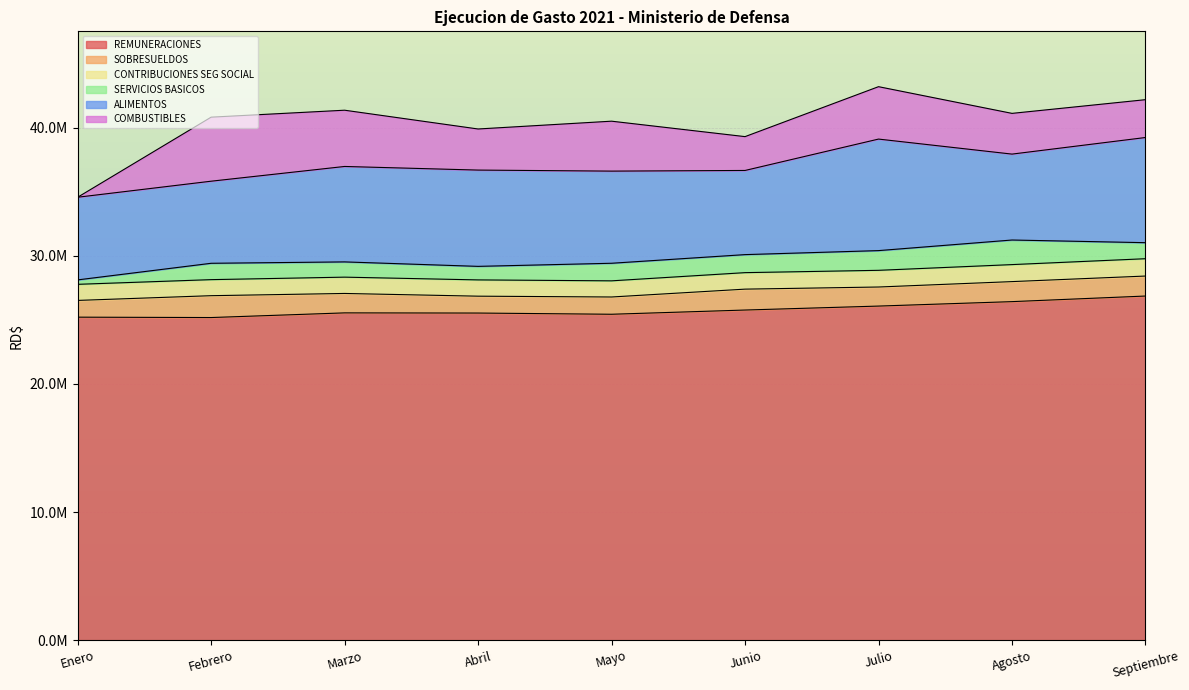

How many lines are shown in the chart?

6